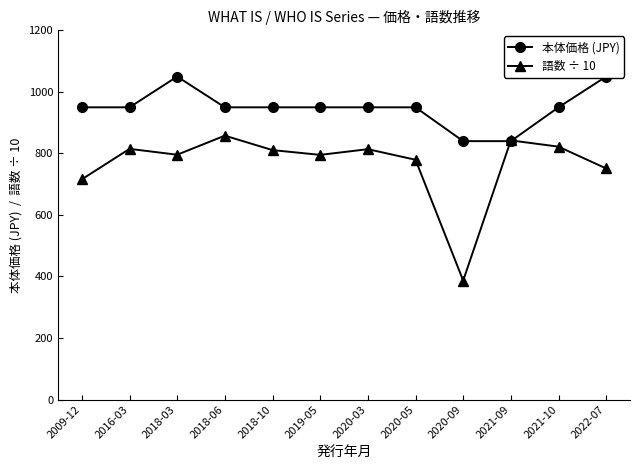

What is the maximum value shown in the chart?

1050.0